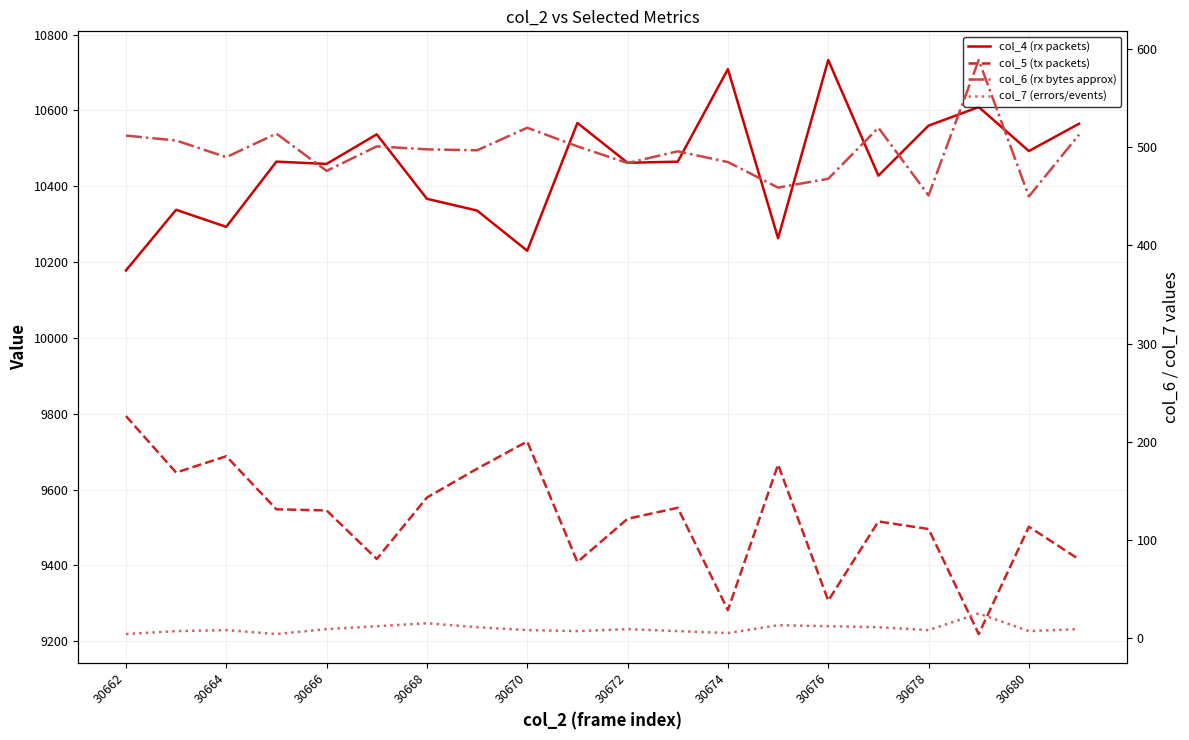

Between 30680 and 16, which series saw the biggest shift?

col_5 (tx packets)